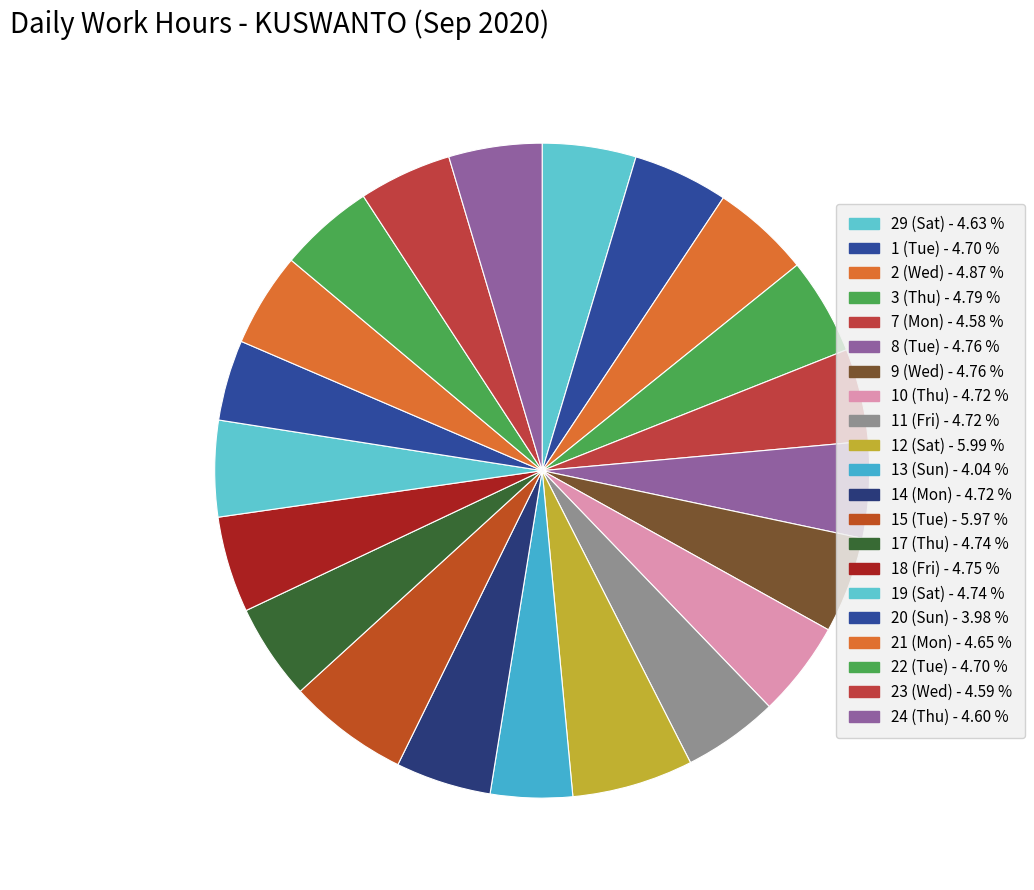

What is the total percentage of 3 (Thu) and 19 (Sat)?

9.5%